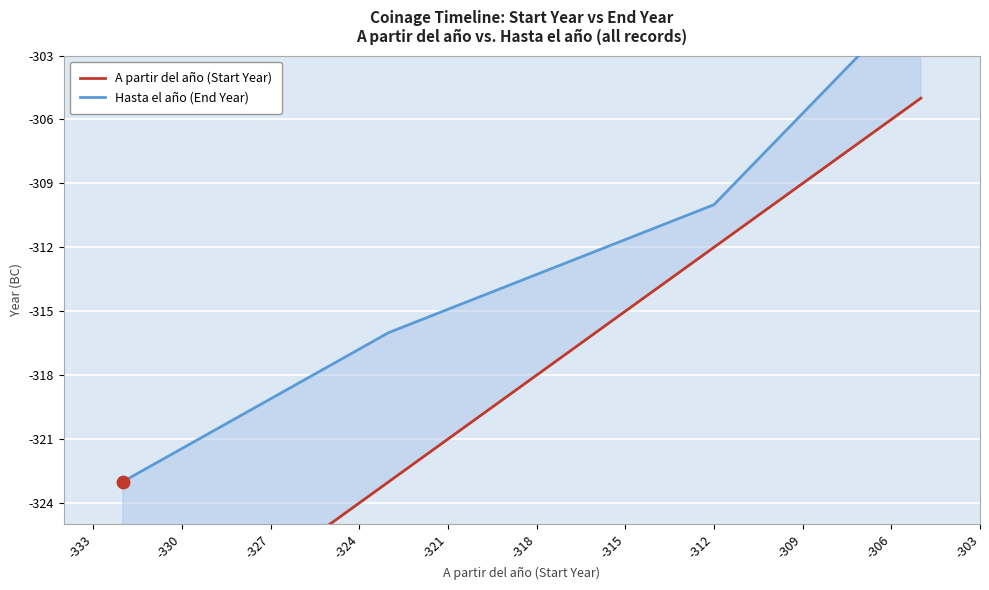

What are all the series names shown in the legend?

A partir del año (Start Year), Hasta el año (End Year)